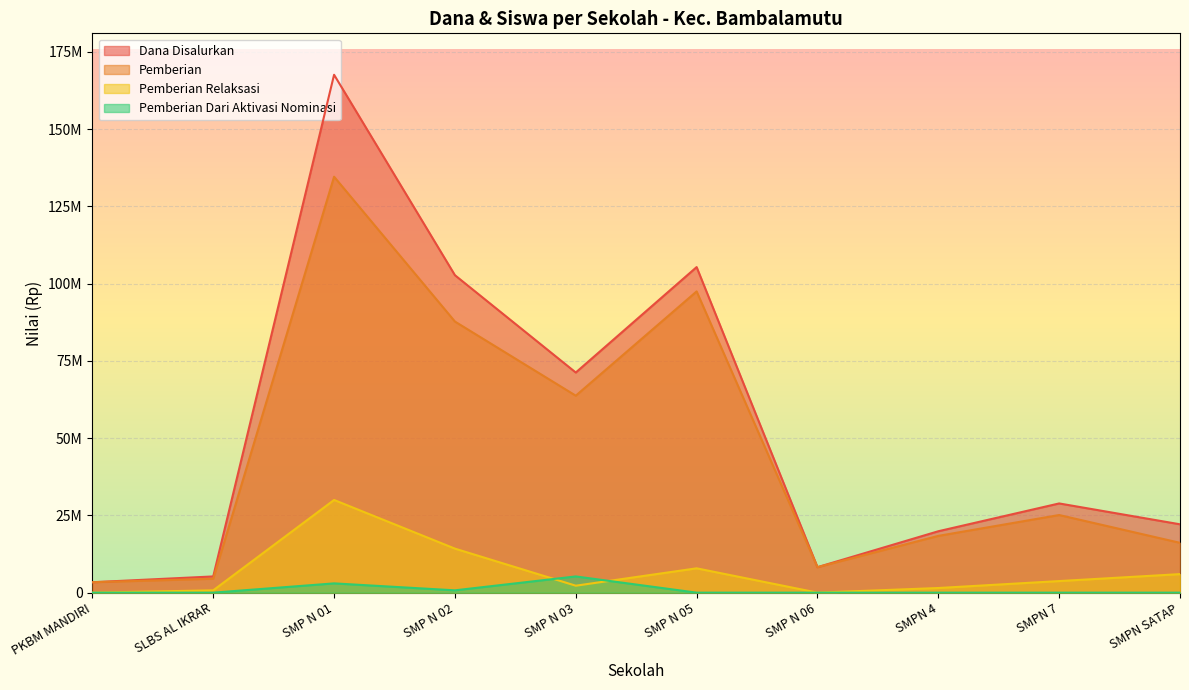

In Pemberian Dari Aktivasi Nominasi, how many points are lower than both neighbors (excluding endpoints)?

1